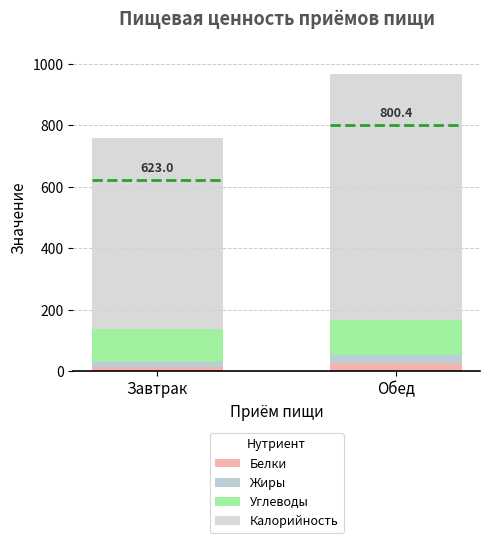

Read the Жиры value at Завтрак.

18.6